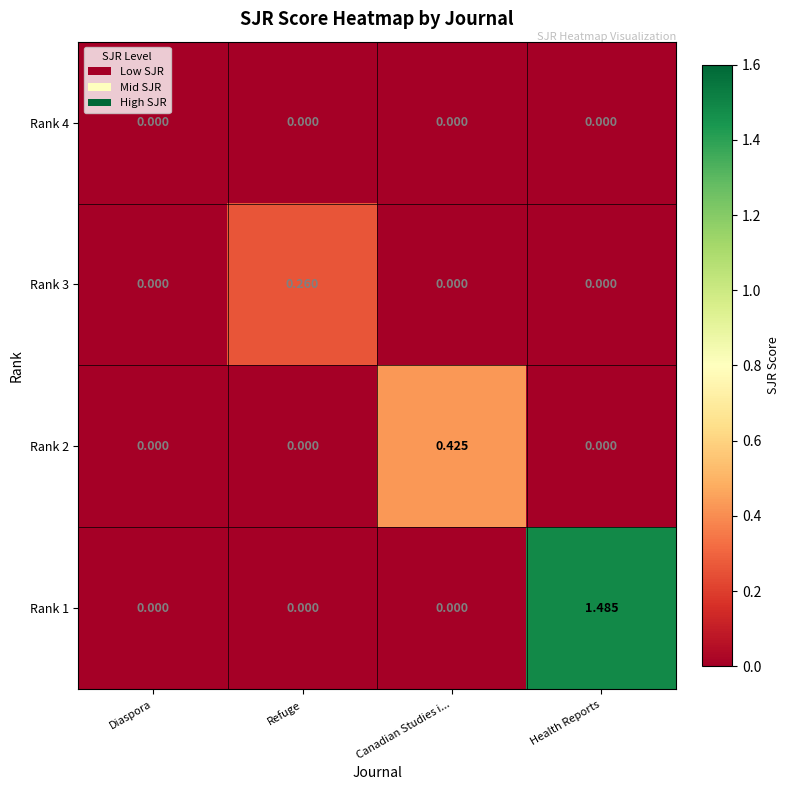

At which category is the sum across all series the highest?

Health Reports